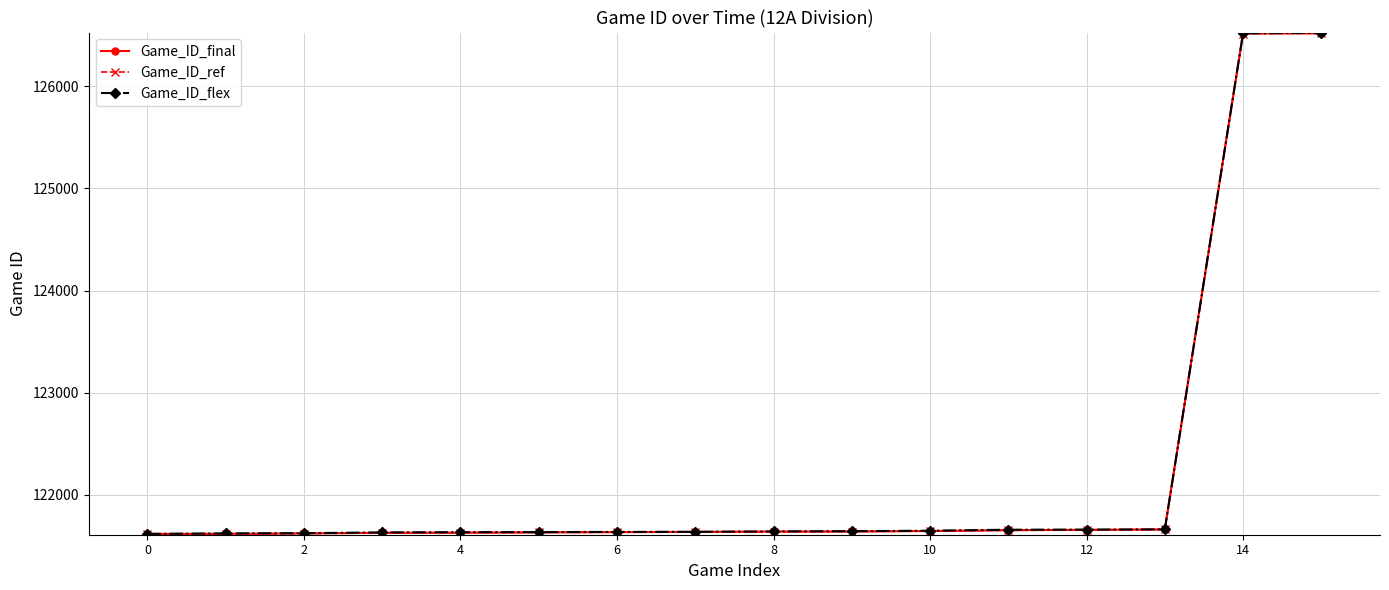

True or false: Game_ID_ref and Game_ID_flex intersect in this chart.

False